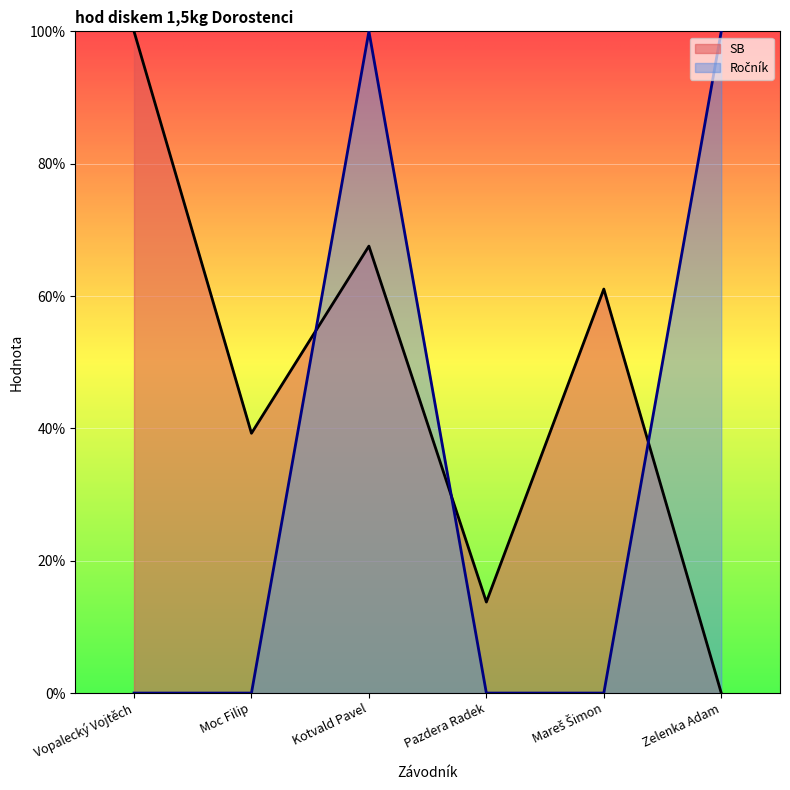

Rank the series by their average value, from highest to lowest.

SB, Ročník